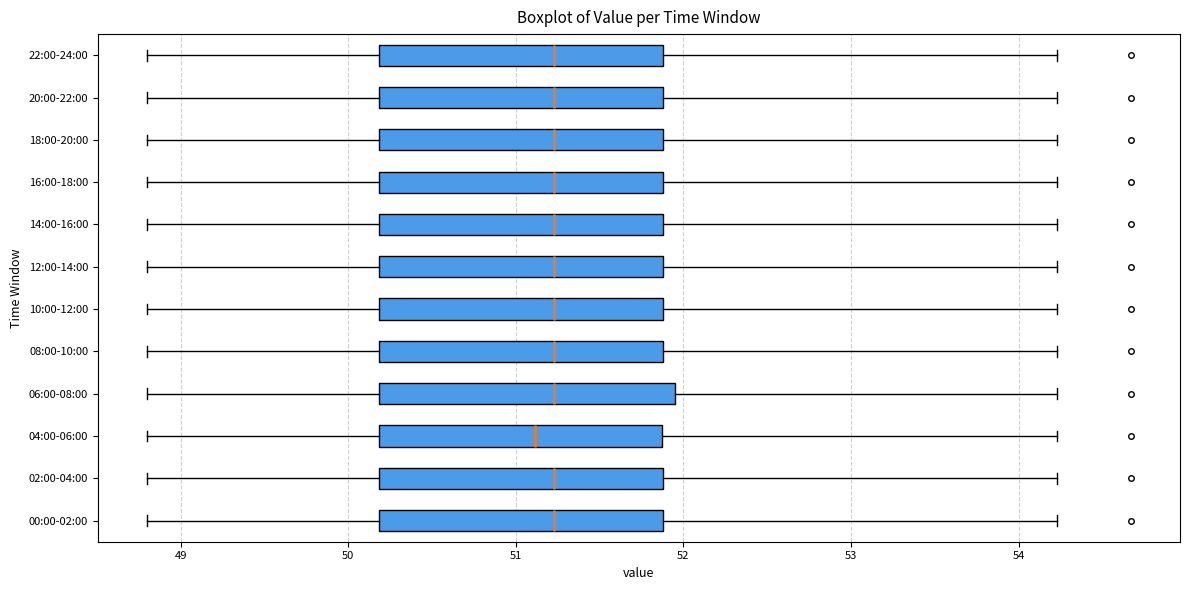

Where does the right whisker of the box for 14:00-16:00 end on the x-axis? The values are not printed on the chart, so give them approximately, as read against the axis.

54.2